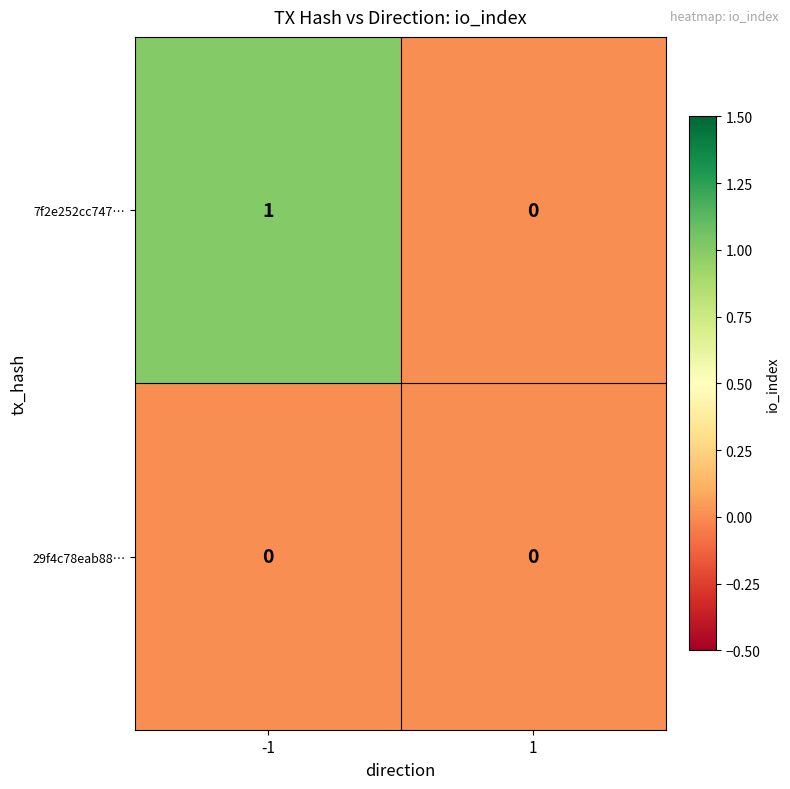

Which series has the largest total across all categories?

7f2e252cc747…